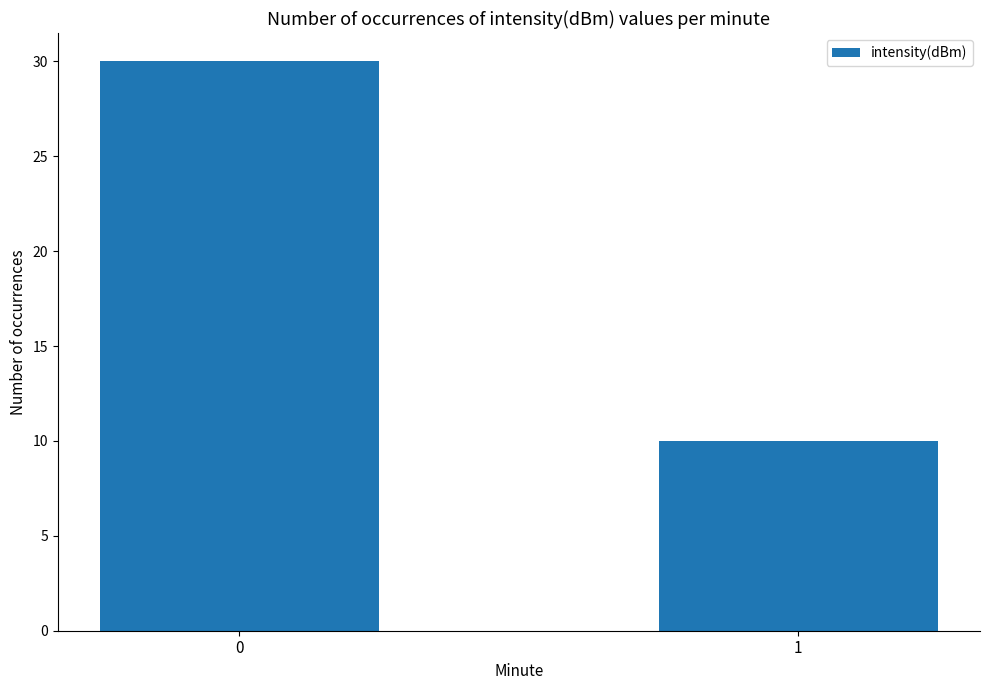

What is the ratio of the value at 1 to the value at 0?

0.3